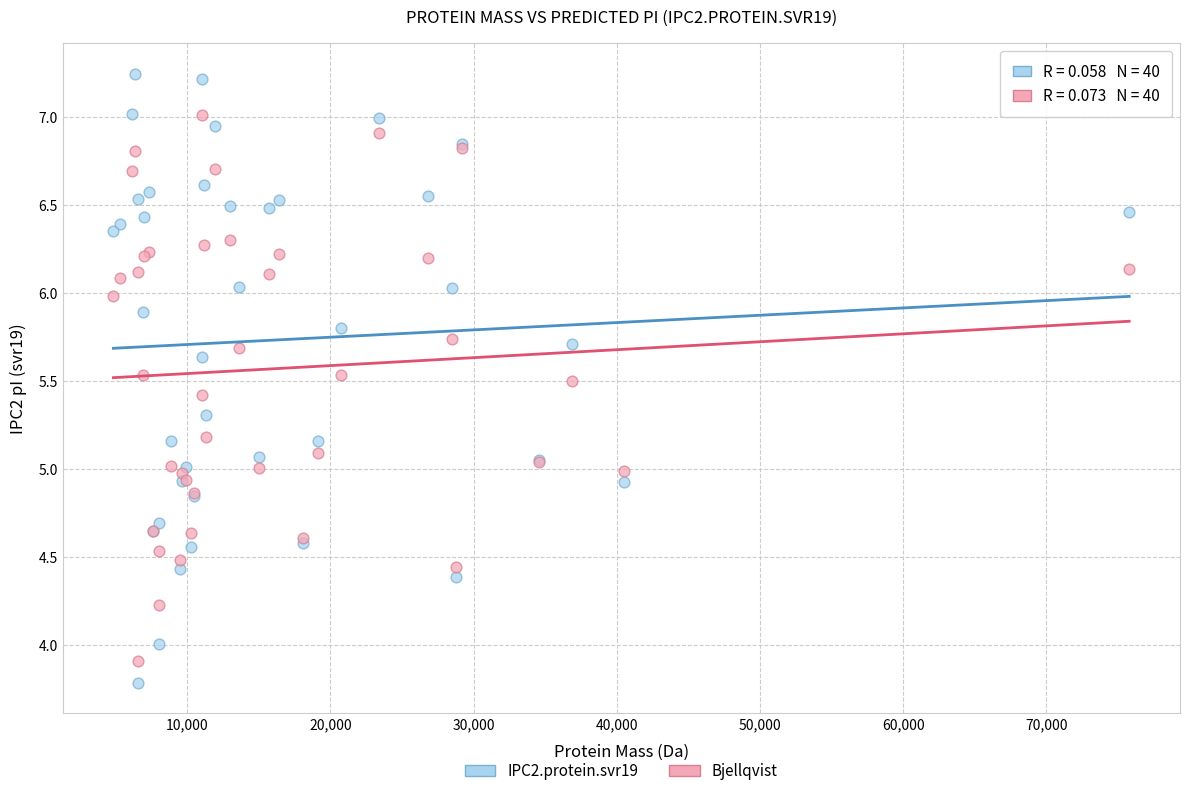

Which series has the widest spread of Y values?

IPC2.protein.svr19